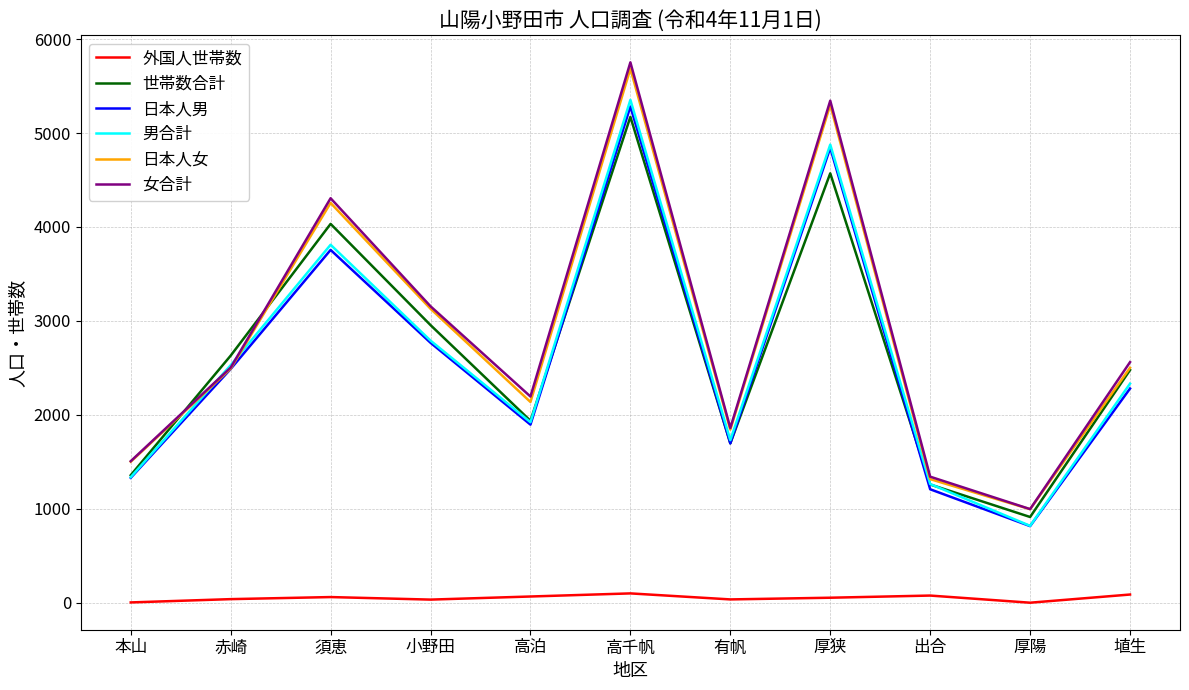

Is the value of 外国人世帯数 at 高千帆 greater than the value of 男合計 at 本山?

No